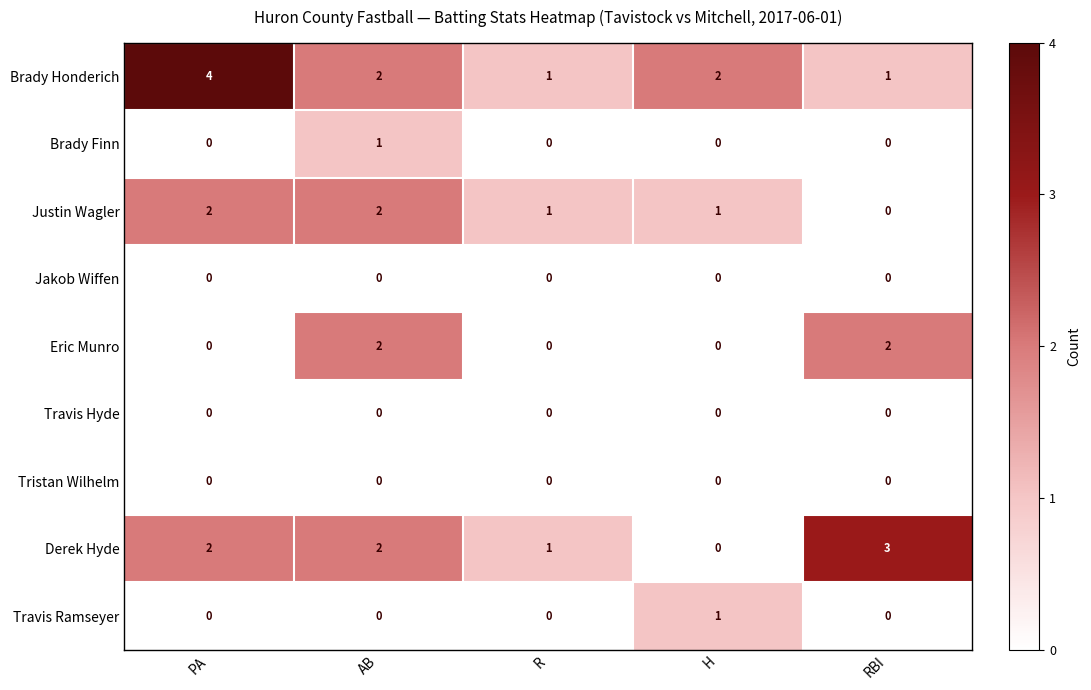

How many data points in Travis Ramseyer are above 0?

1